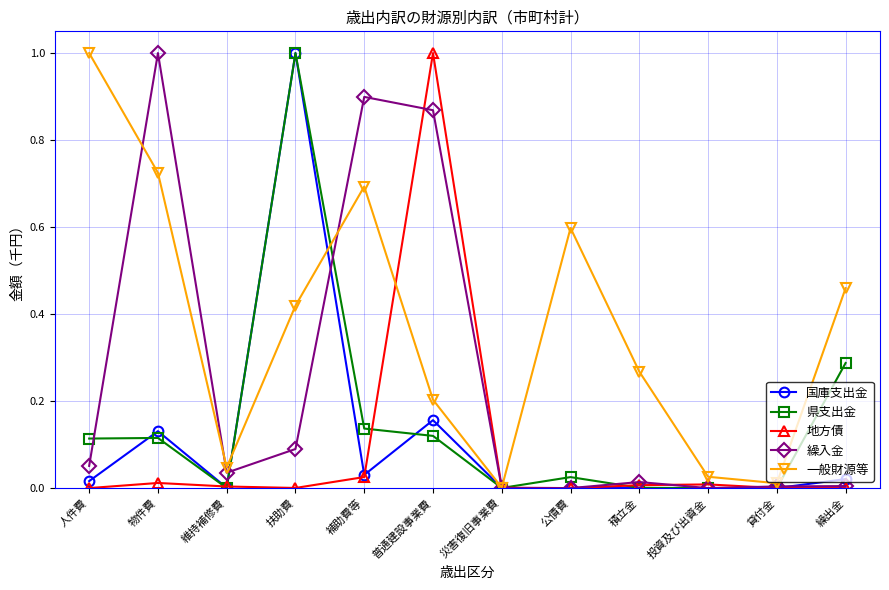

At which category does 県支出金 reach its first local valley?

維持補修費